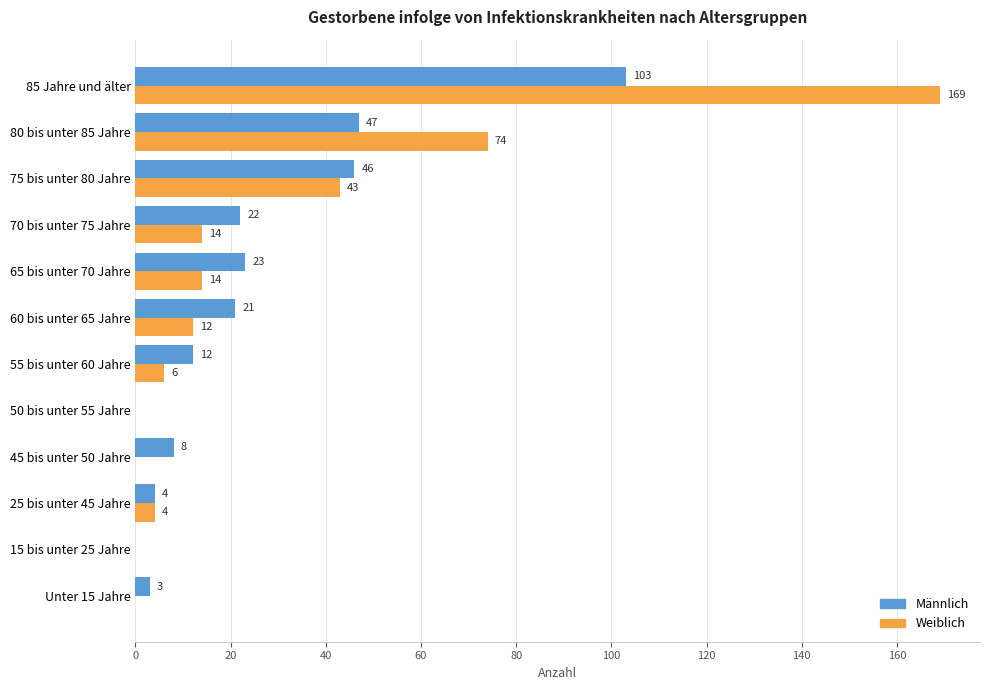

Which series has the largest total across all categories?

Weiblich